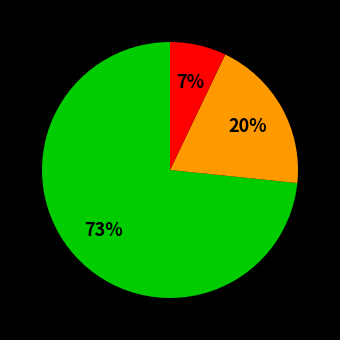

Is there a majority slice in this chart?

Yes